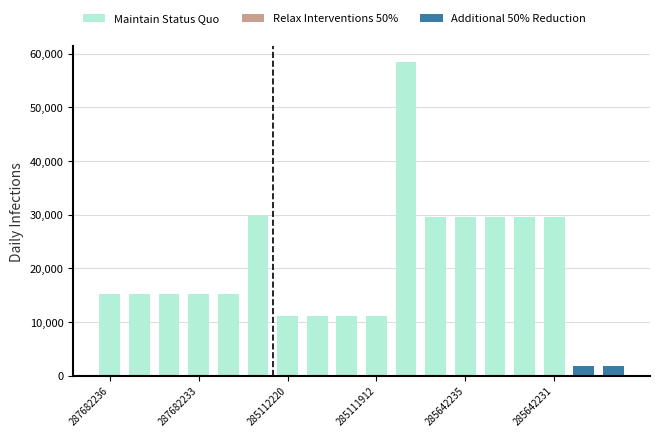

What is the average value of the Additional 50% Reduction series?

207.2